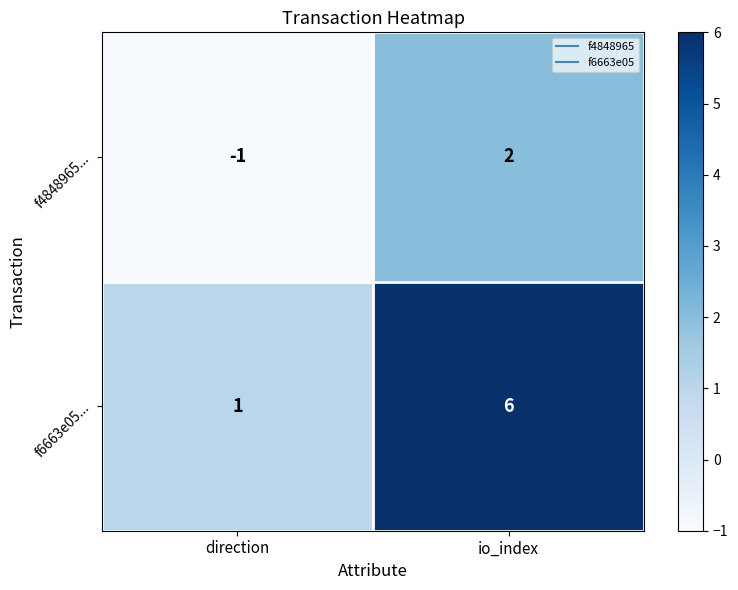

What is the difference between the maximum and minimum values in the f6663e05... series?

5